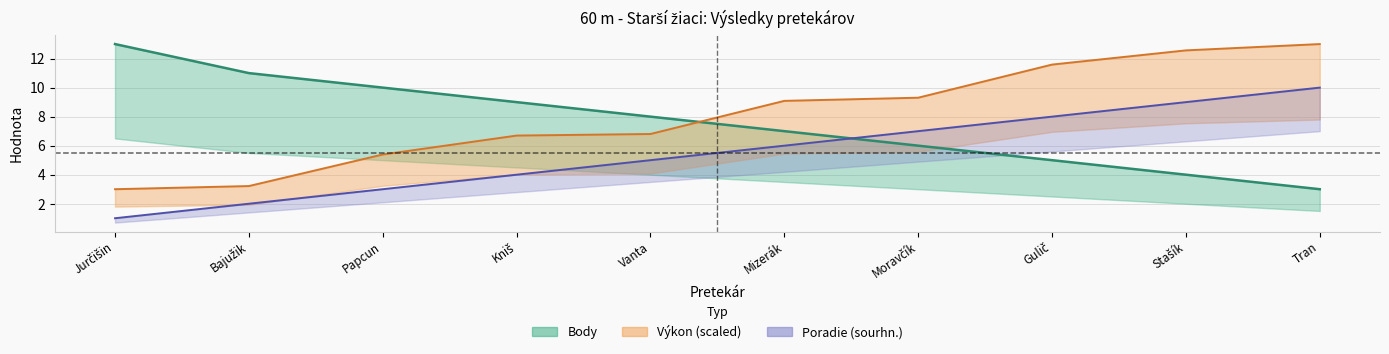

Count the number of data series in this chart.

3